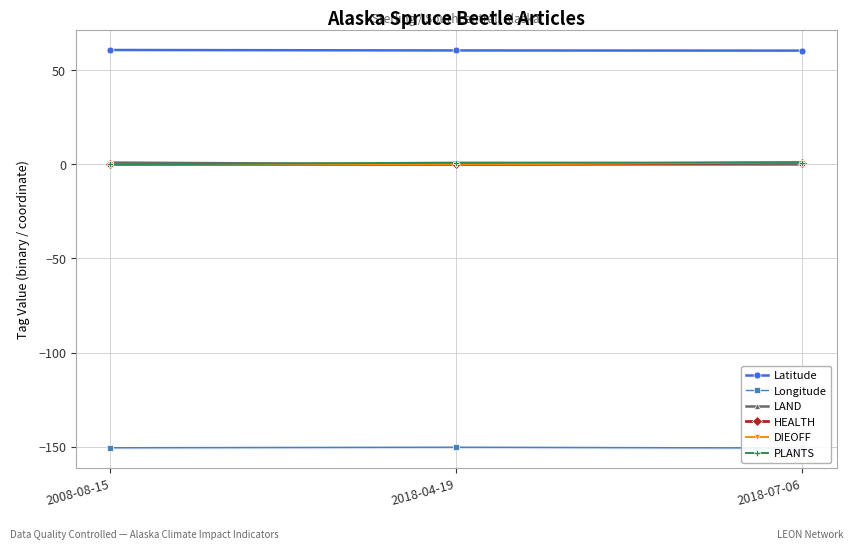

Reading left to right, list all the values displayed in this chart.

Latitude: 60.9	60.6	60.5
Longitude: -150.6	-150.4	-150.8
LAND: 1.0	0.0	0.0
HEALTH: 0.0	0.0	1.0
DIEOFF: 0.0	0.0	1.0
PLANTS: 0.0	1.0	1.0